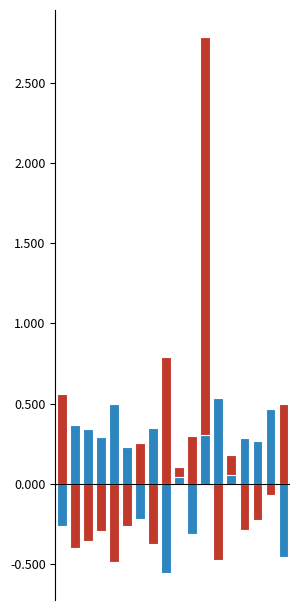

Reading left to right, what are all the values shown in this chart?

Attempt #20's Duration (ms): 0.6	-0.4	-0.4	-0.3	-0.5	-0.3	0.3	-0.4	0.8	0.1	0.3	2.8	-0.5	0.2	-0.3	-0.2	-0.1	0.5
Attempt #22's Duration (ms): -0.3	0.4	0.3	0.3	0.5	0.2	-0.2	0.3	-0.6	0.0	-0.3	0.3	0.5	0.1	0.3	0.3	0.5	-0.5